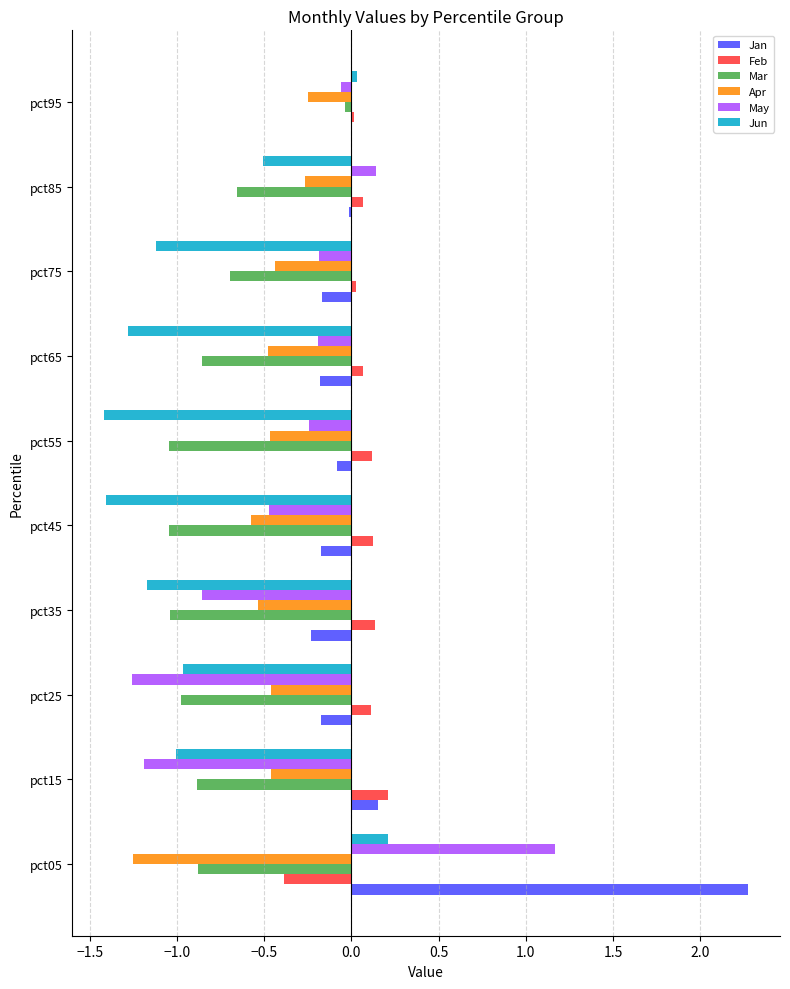

What position from the right is 1.5?

3